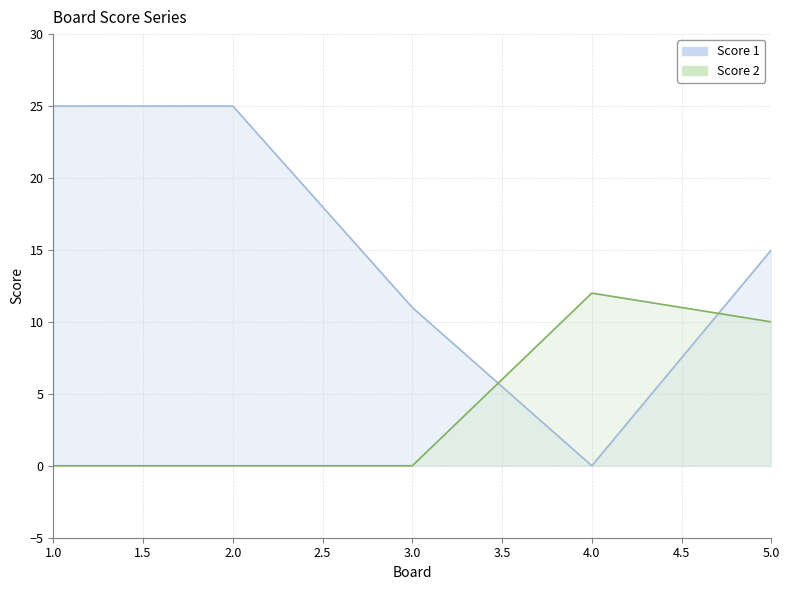

Which series has the widest spread of values?

Score 1